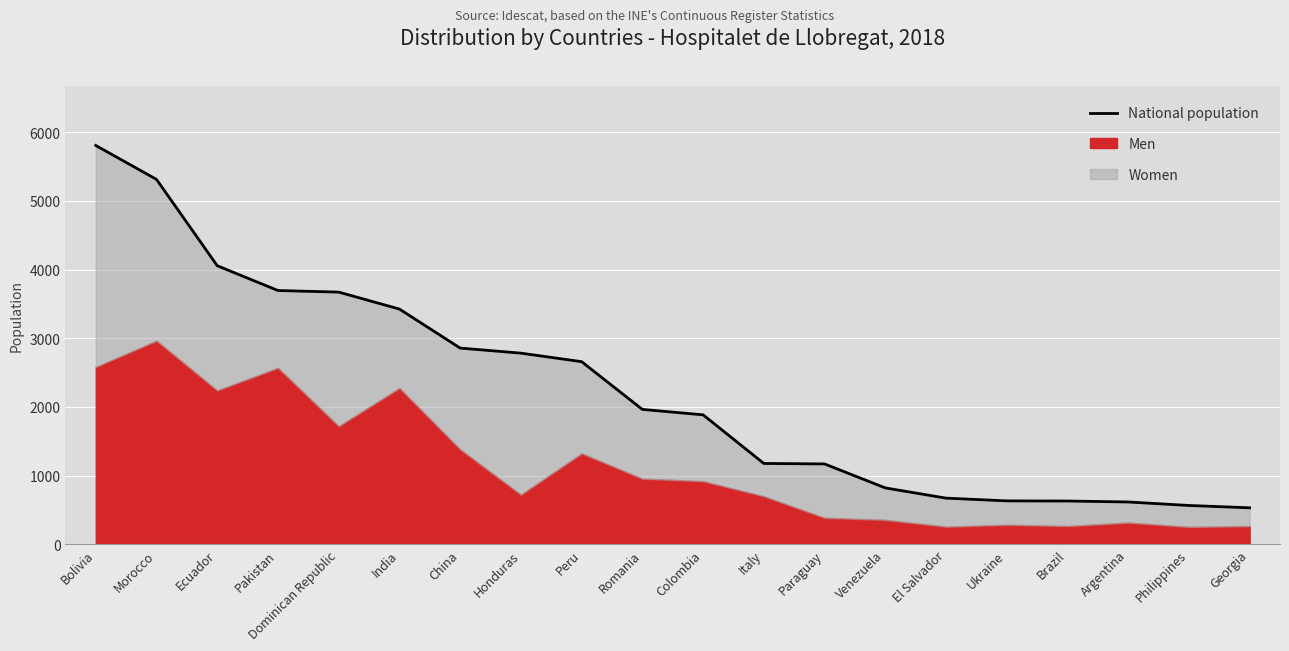

What is the label of the 6th point from the left?

India